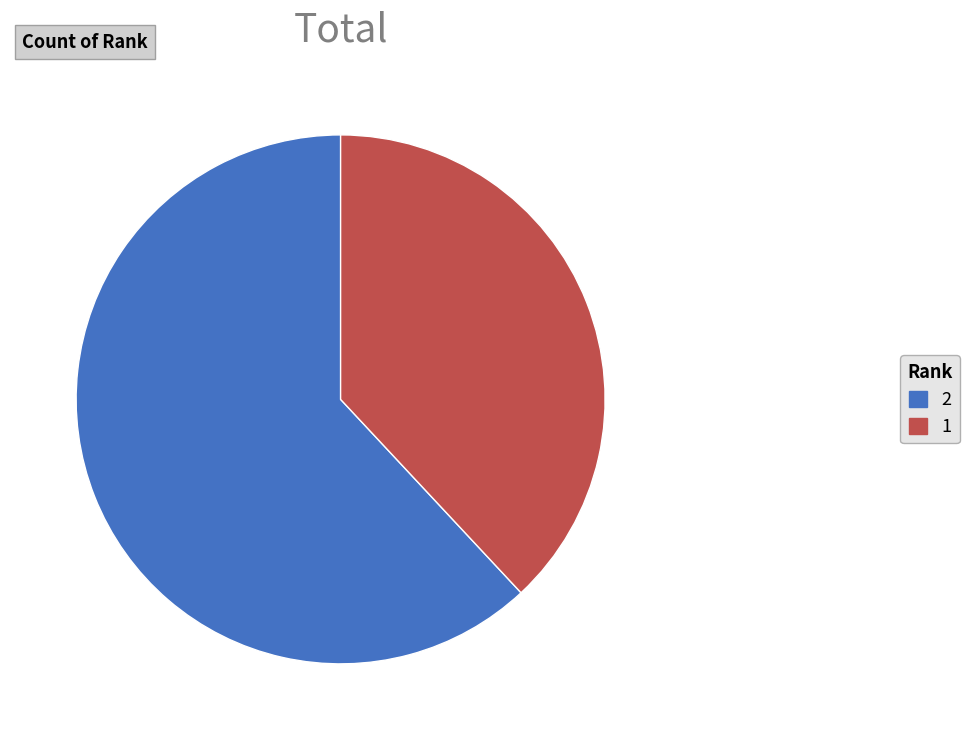

How many slices are in this pie chart?

2